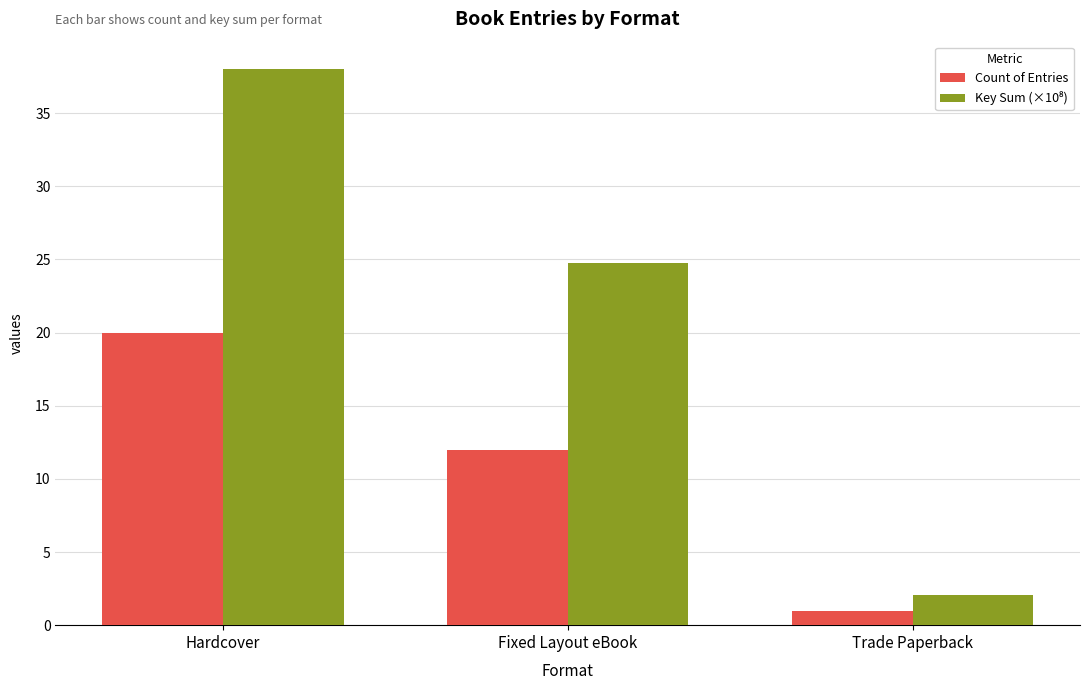

True or false: Count of Entries has a value of 12.0 at Fixed Layout eBook.

True